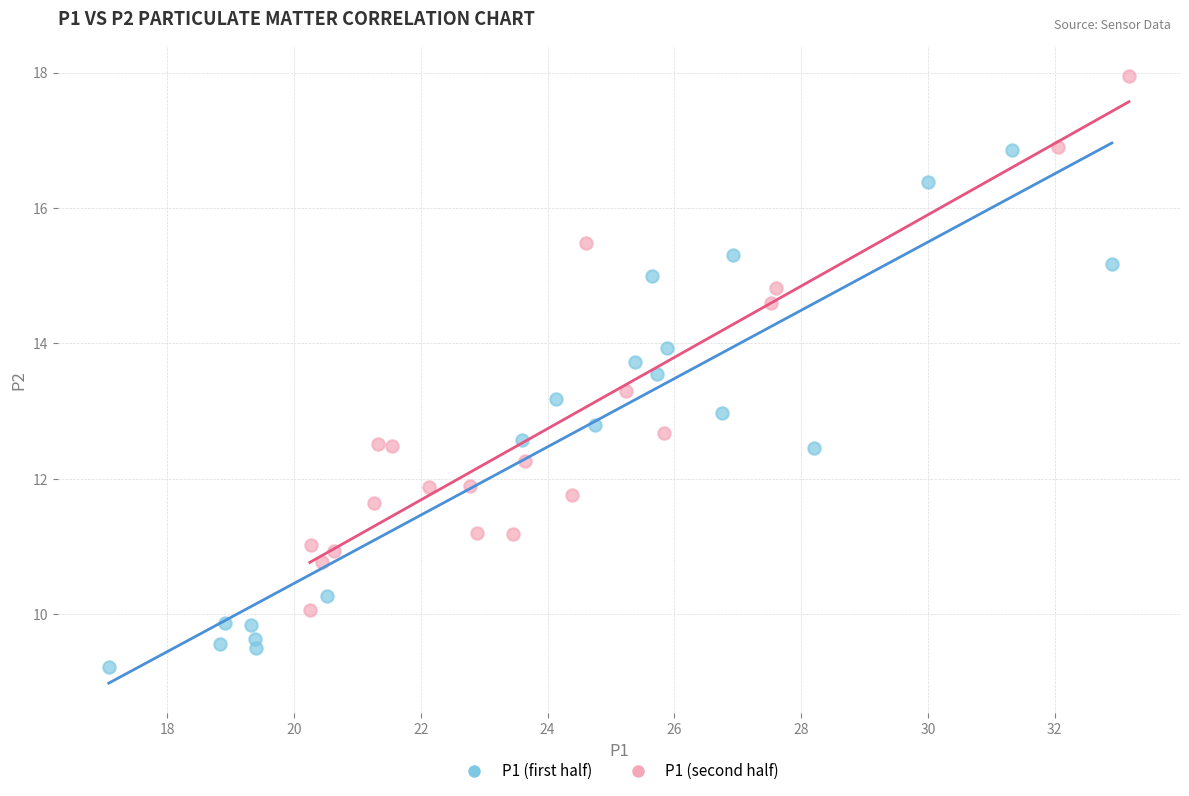

What are all the series names shown in the legend?

P1 (first half), P1 (second half)